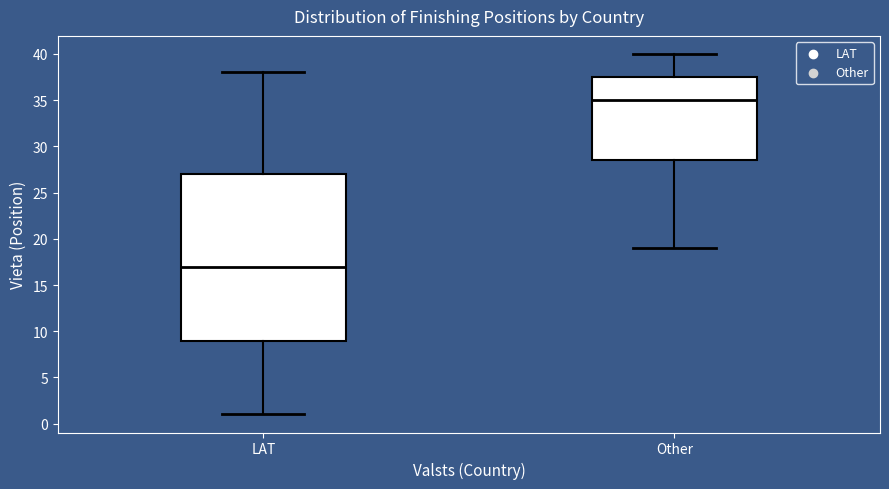

Comparing the boxes themselves (not the whiskers), which one is the tallest?

LAT